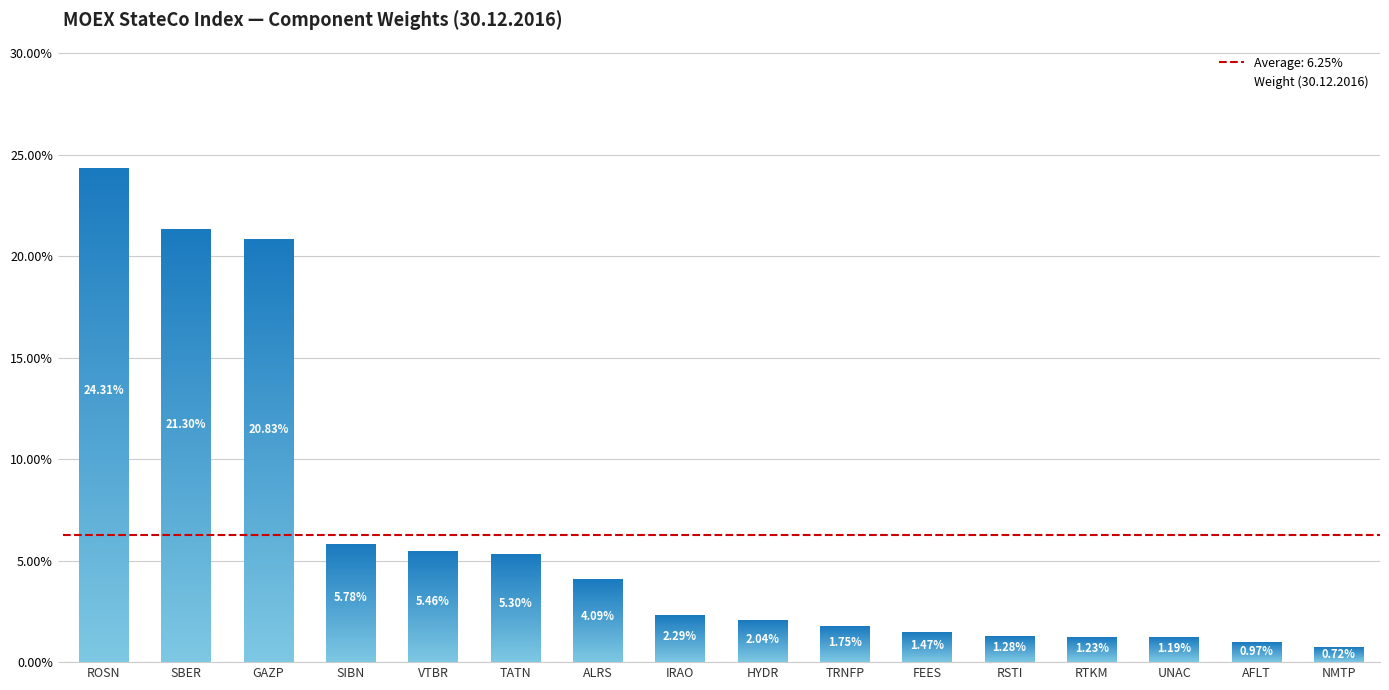

Between FEES and ALRS, which is larger?

ALRS